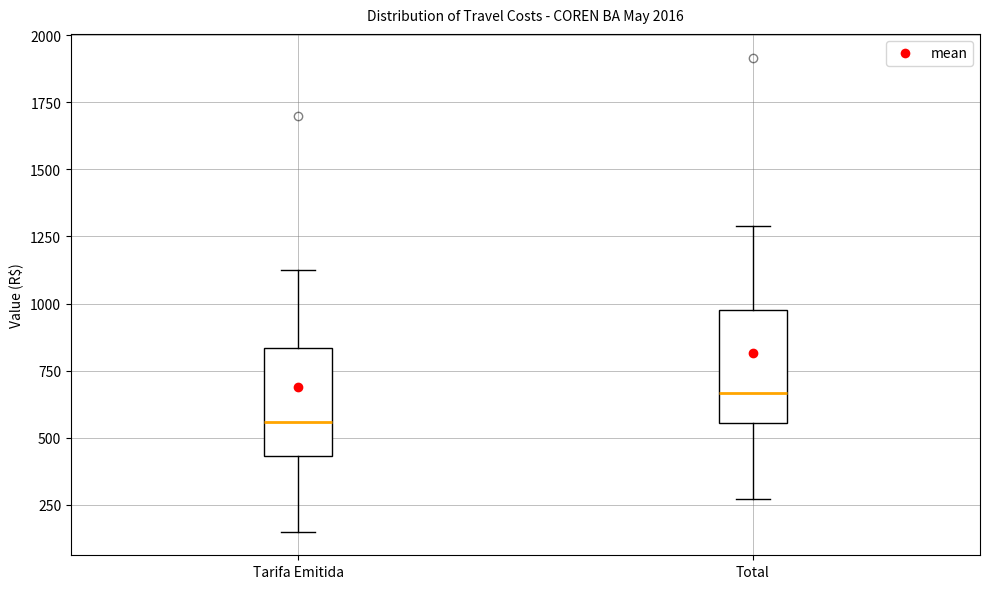

Reading left to right, transcribe this box plot: for each box, give where its median line is, the range the box spans, and where its two whiskers end, as read against the y-axis. The values are not printed on the chart, so give them approximately, as read against the axis.

Tarifa Emitida: median 550, box 450 to 850, whiskers 150 to 1150
Total: median 650, box 550 to 1000, whiskers 250 to 1300